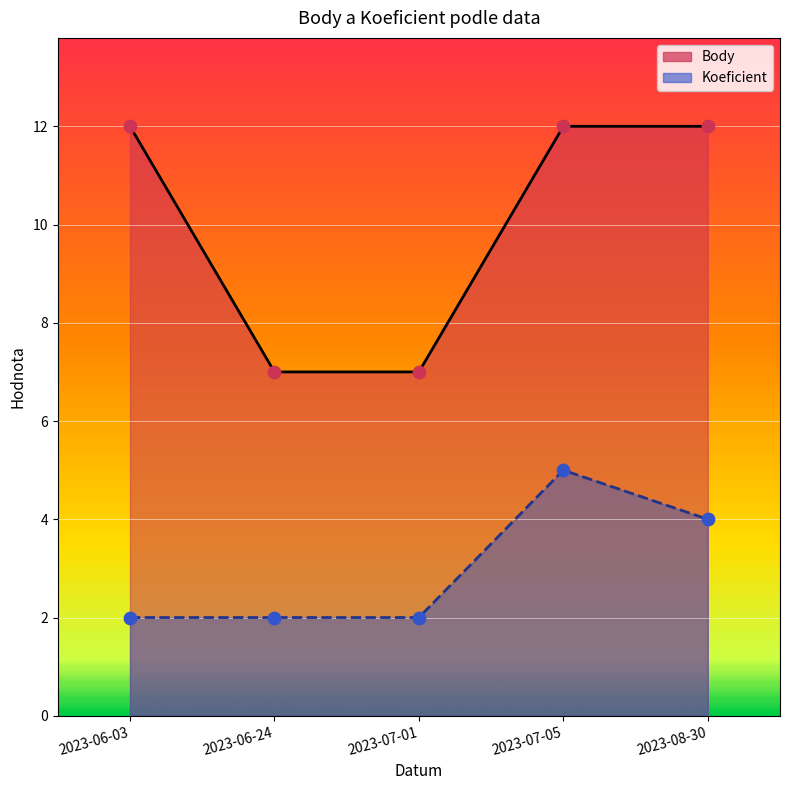

At which category is the sum across all series the highest?

2023-07-05